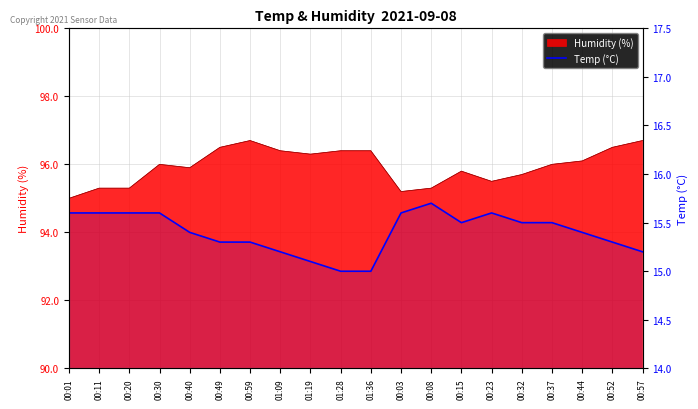

What is the change in value from 00:30 to 00:37?

-0.1